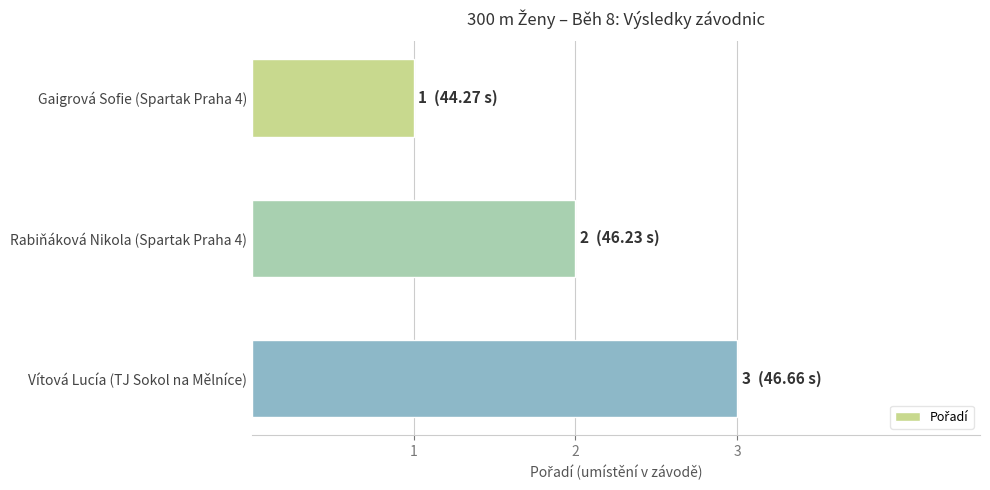

Which category has the lowest value across all series?

Gaigrová Sofie (Spartak Praha 4)